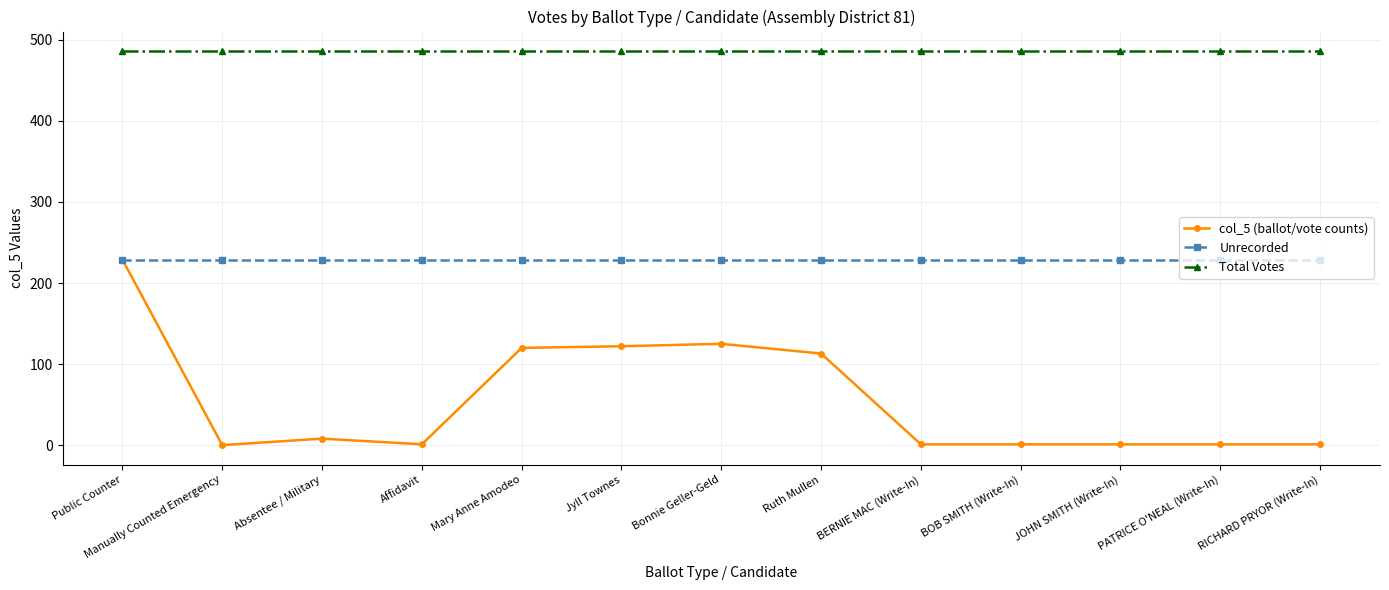

What is the label of the 12th point from the left?

PATRICE O'NEAL (Write-In)